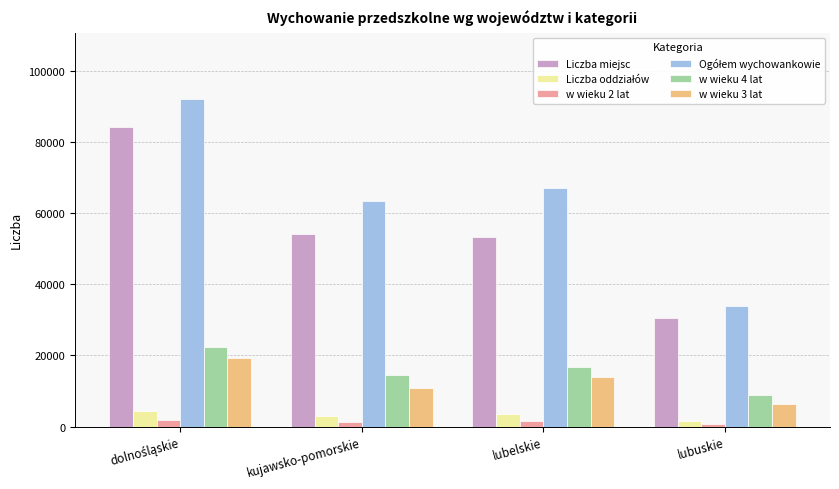

What is the greatest value displayed?

92199